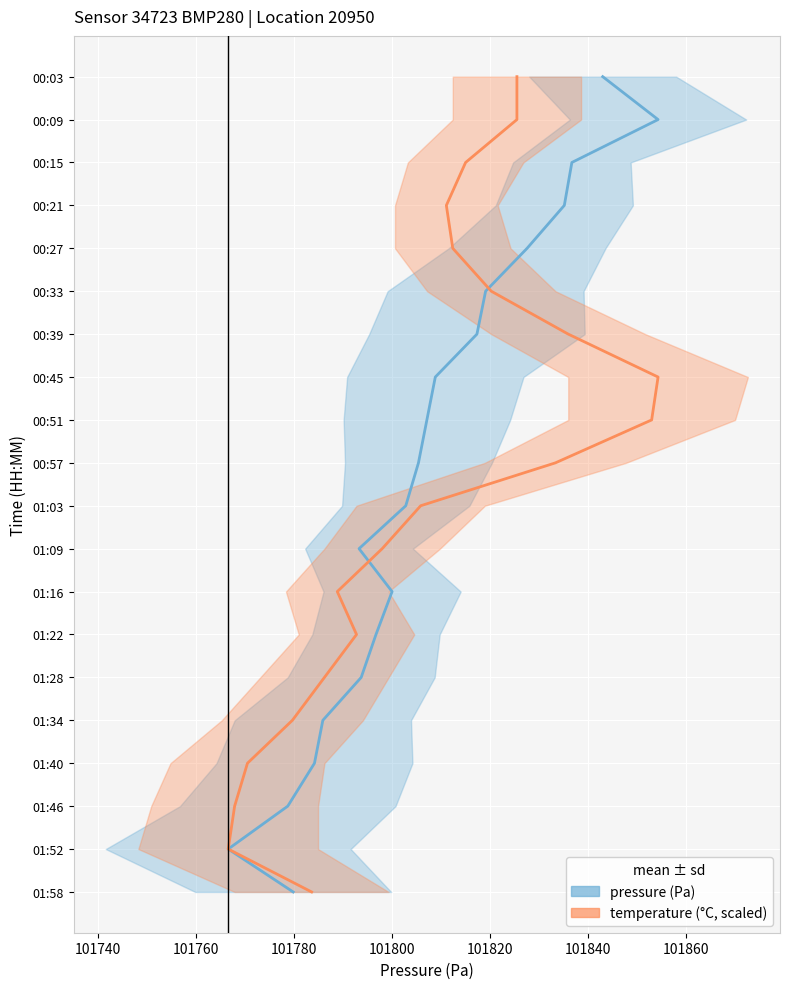

Which series has the largest total across all categories?

pressure